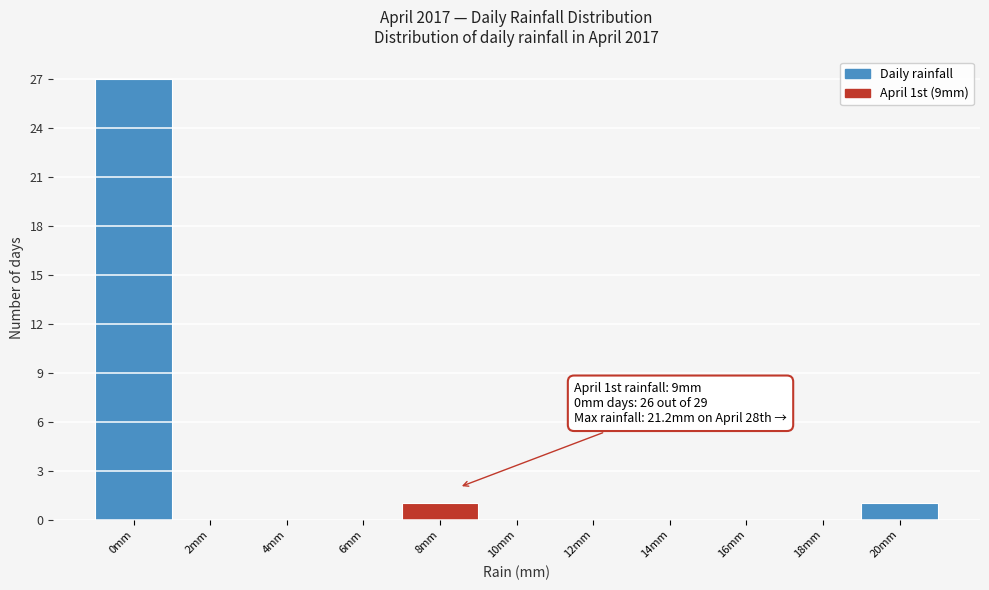

Reading left to right, list all the values displayed in this chart.

0mm=27	2mm=0	4mm=0	6mm=0	8mm=1	10mm=0	12mm=0	14mm=0	16mm=0	18mm=0	20mm=1